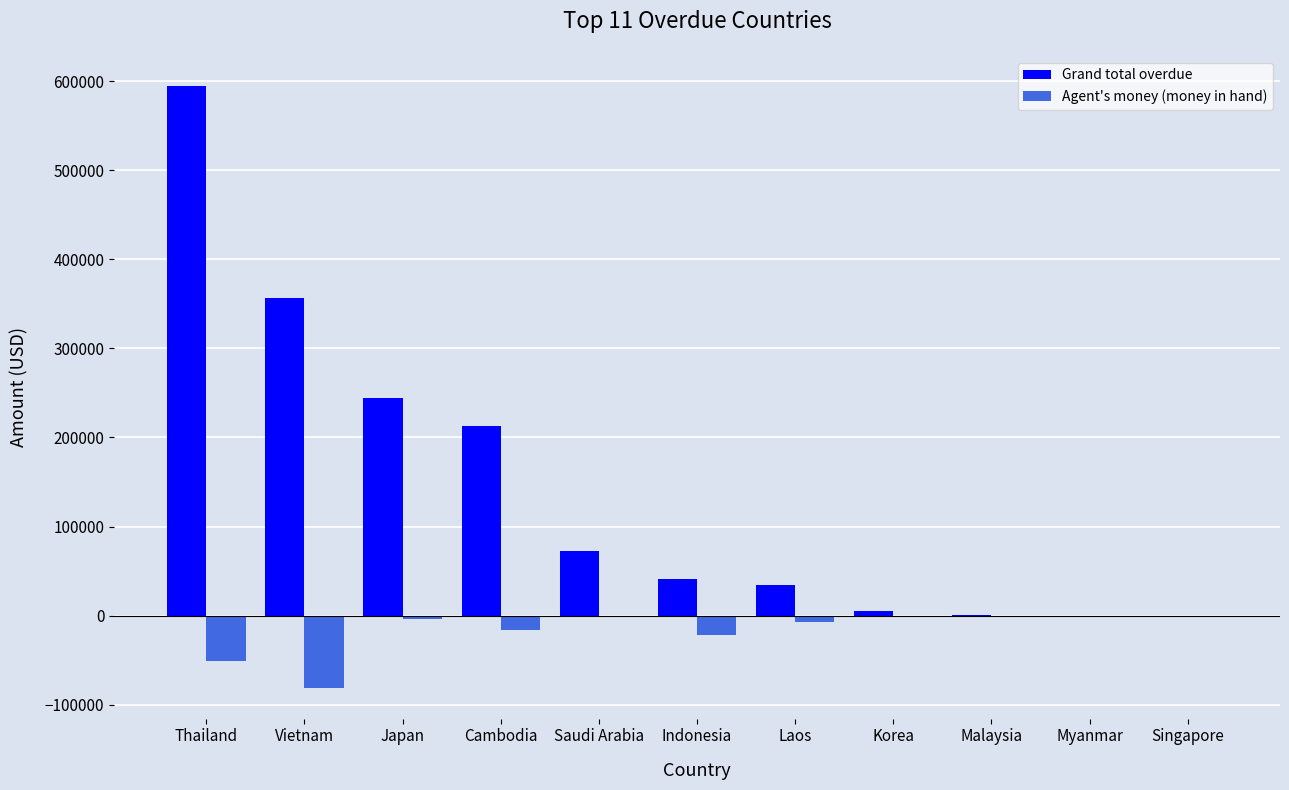

The value of Grand total overdue at Cambodia is 213390.2. True or false?

True